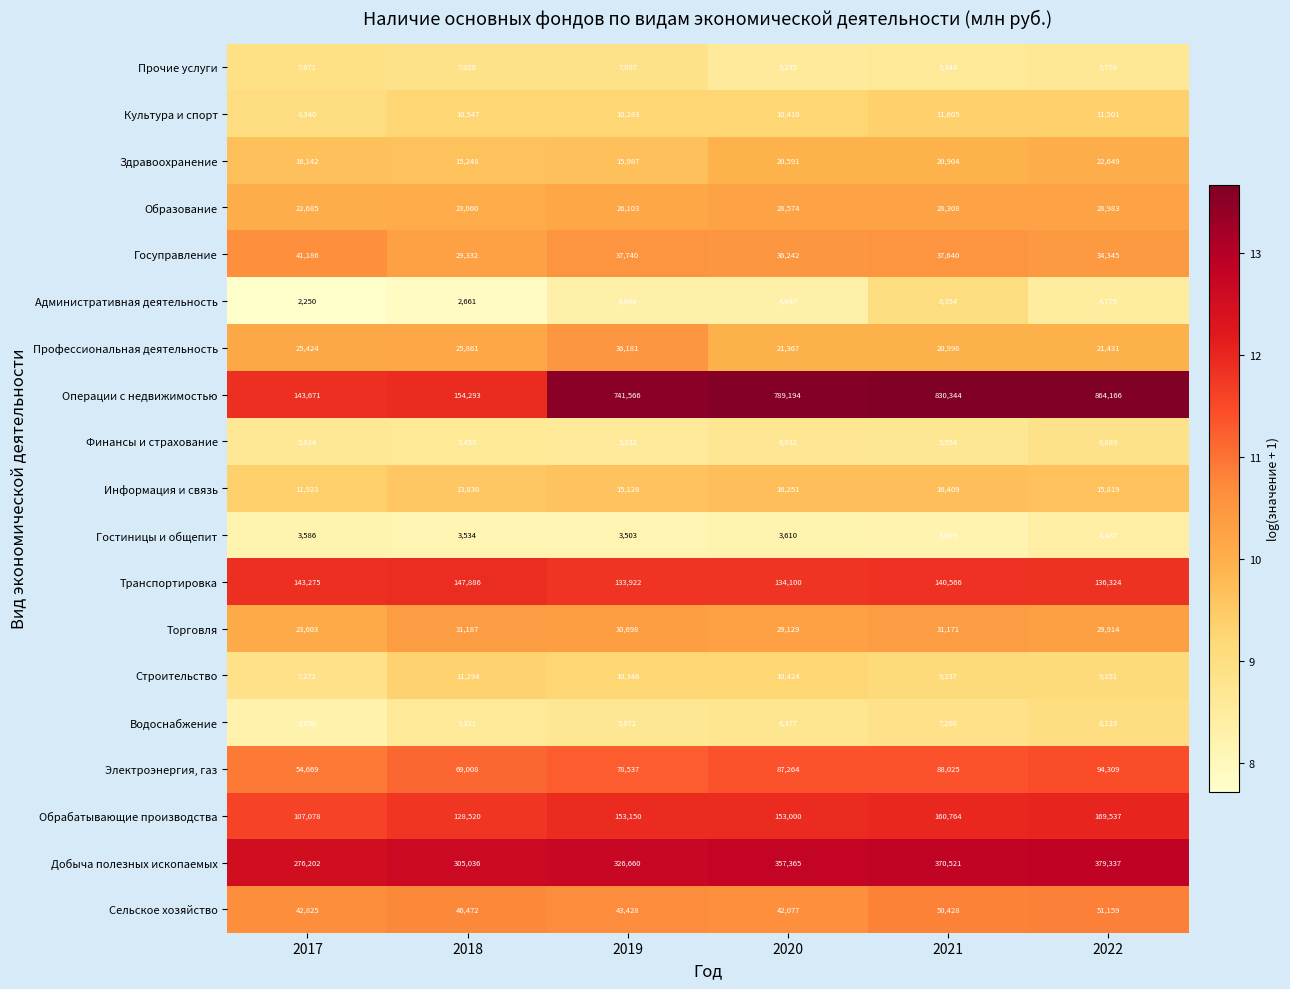

How many data points in Торговля are less than 30698?

3